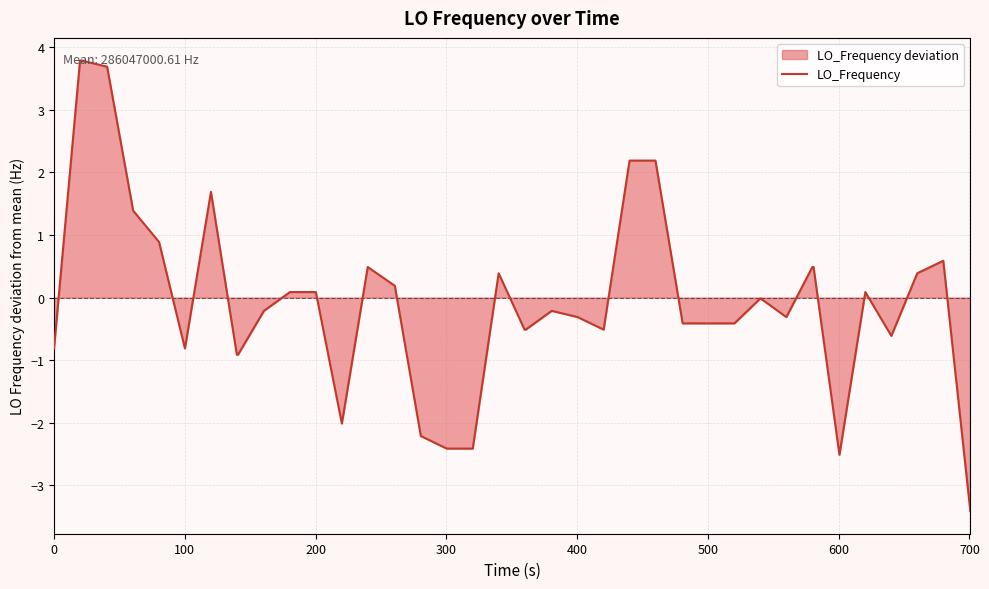

What is the greatest value displayed?

3.8